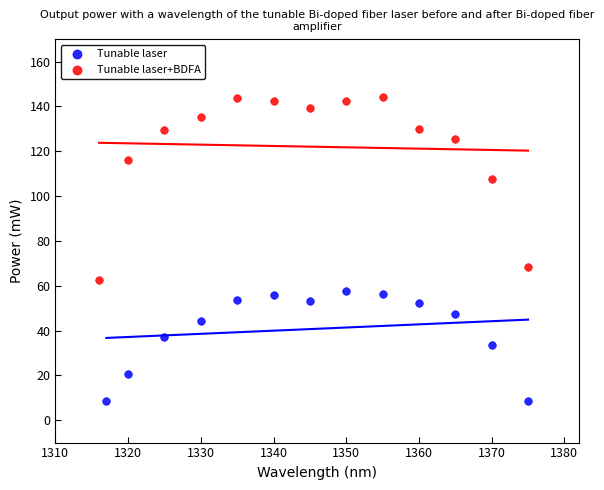

Which series reaches the maximum Y coordinate?

Tunable laser+BDFA